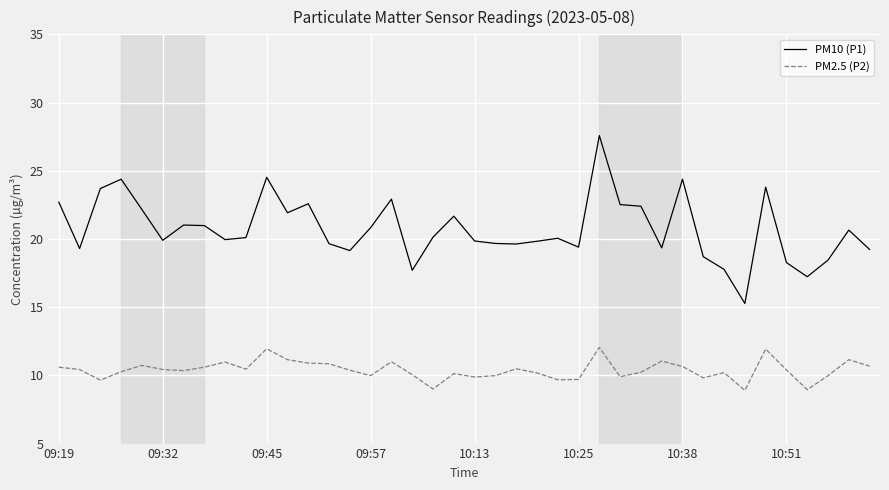

Count the number of categories in the chart.

40